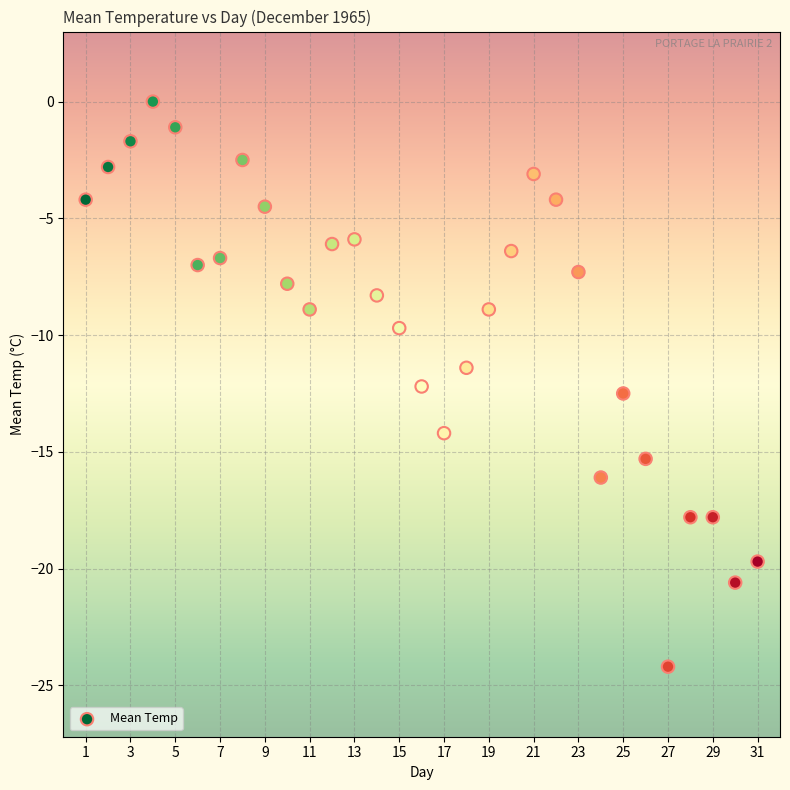

What is the range of Y values (max minus min)?

24.2